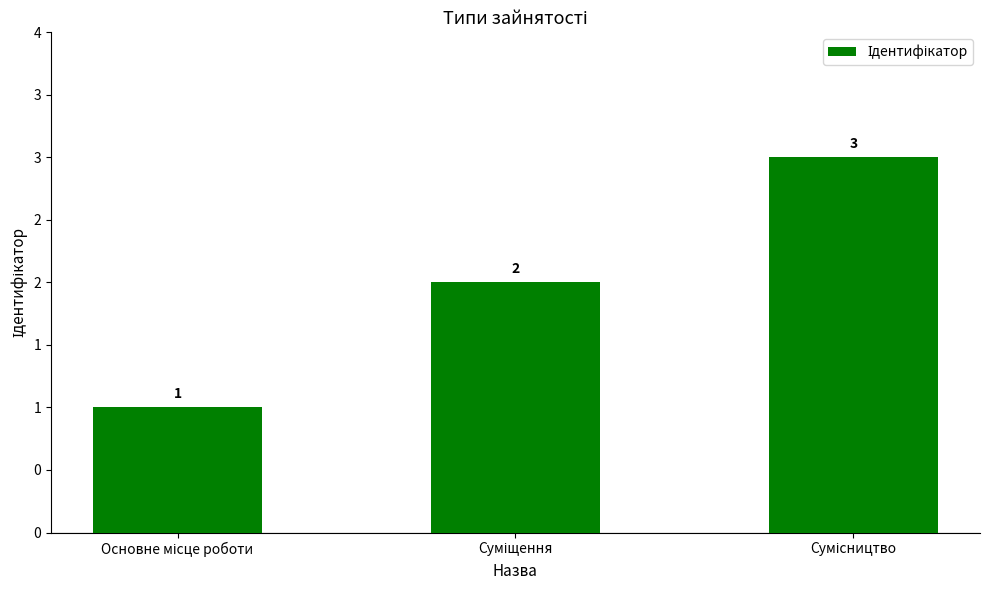

What is the label of the 3rd bar from the left?

Сумісництво